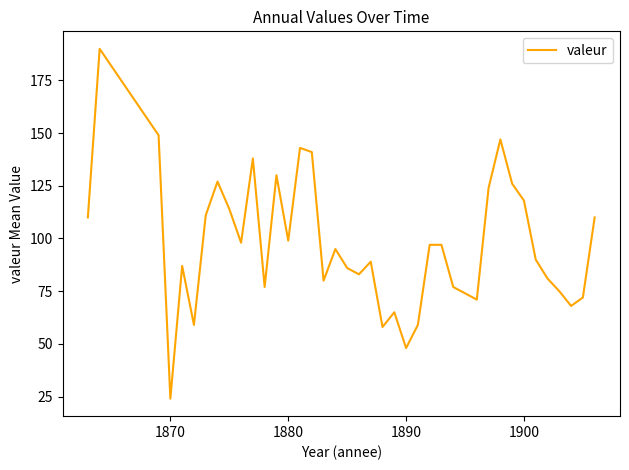

What is the difference between the maximum and minimum values?

166